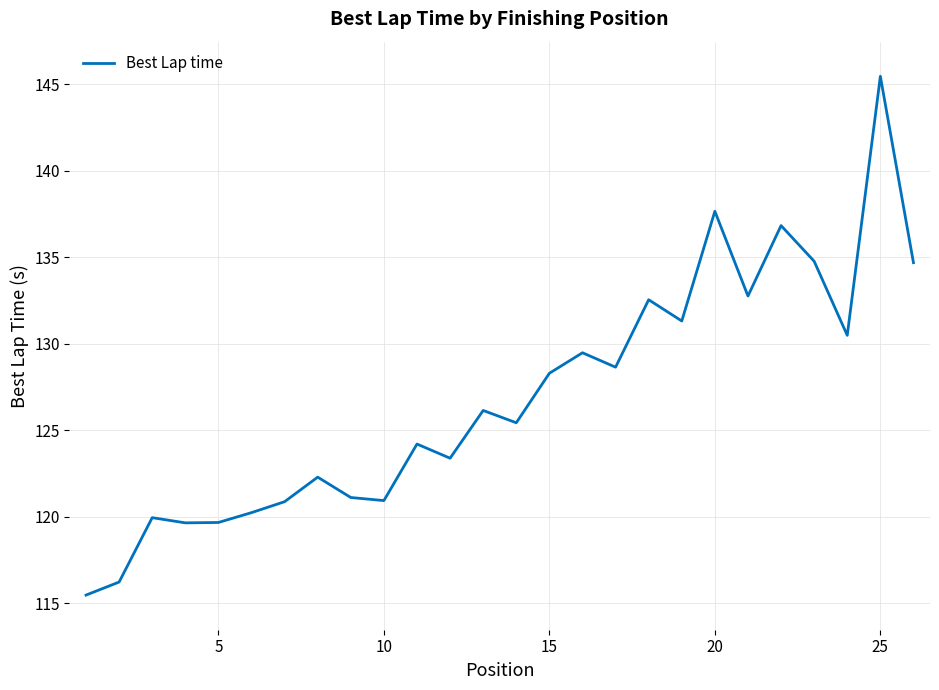

What is the minimum value shown in the chart?

115.5